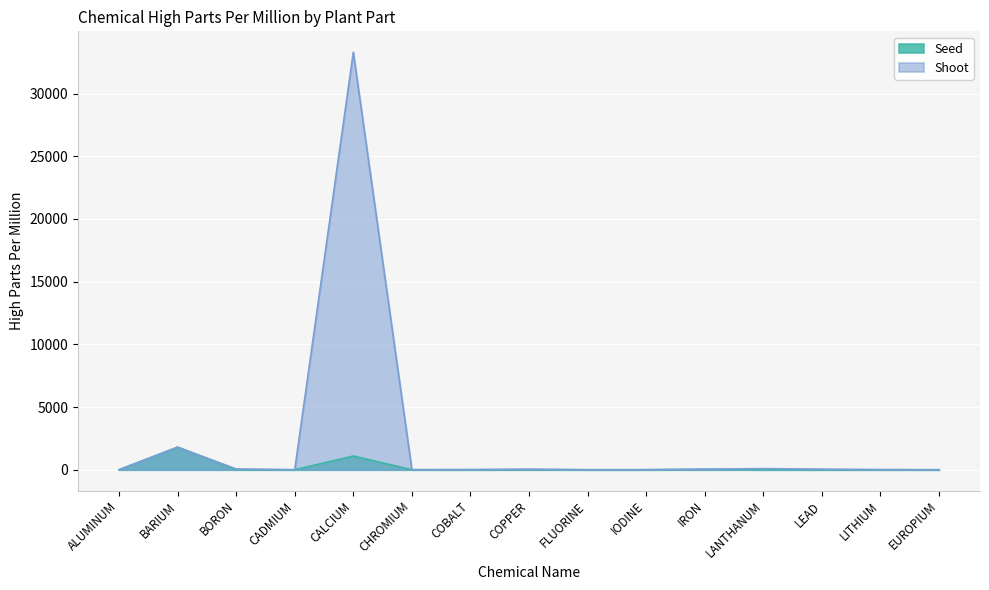

List the series in order of their peak value, highest first.

Shoot, Seed